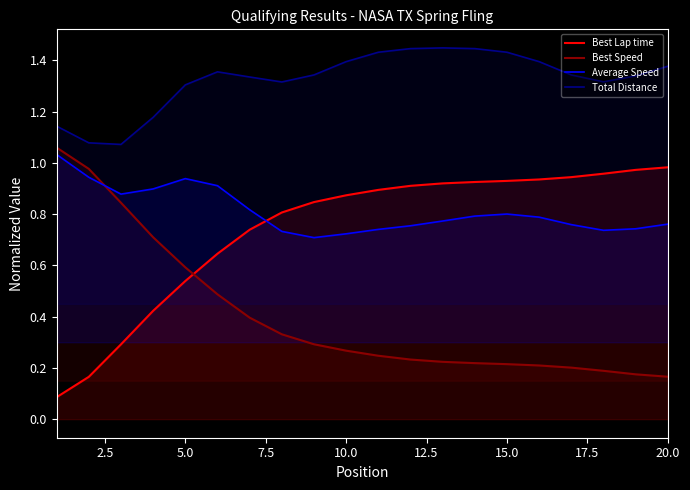

How many intersections are there between Average Speed and Best Lap time?

1